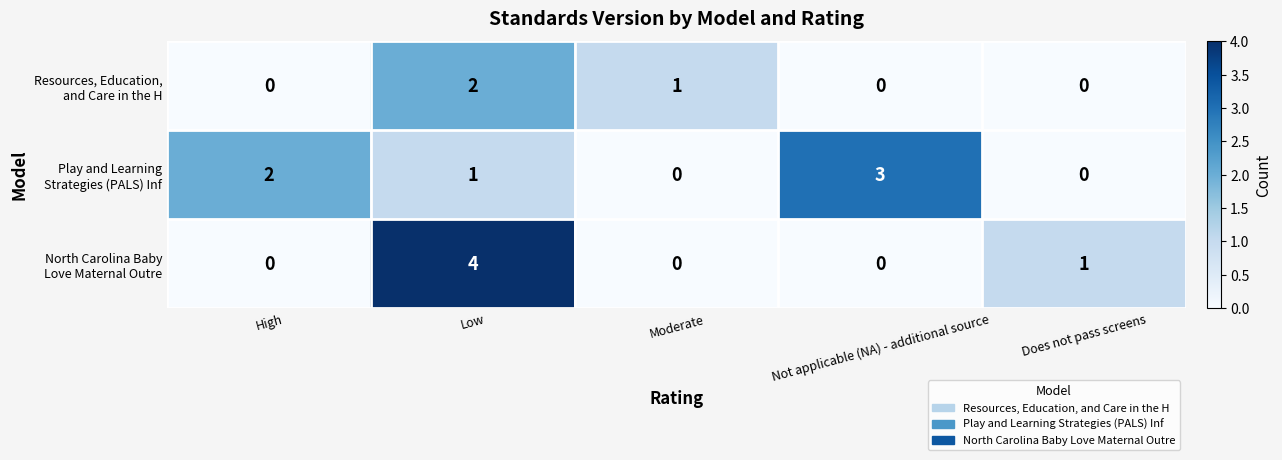

At which category is the sum across all series the highest?

Low